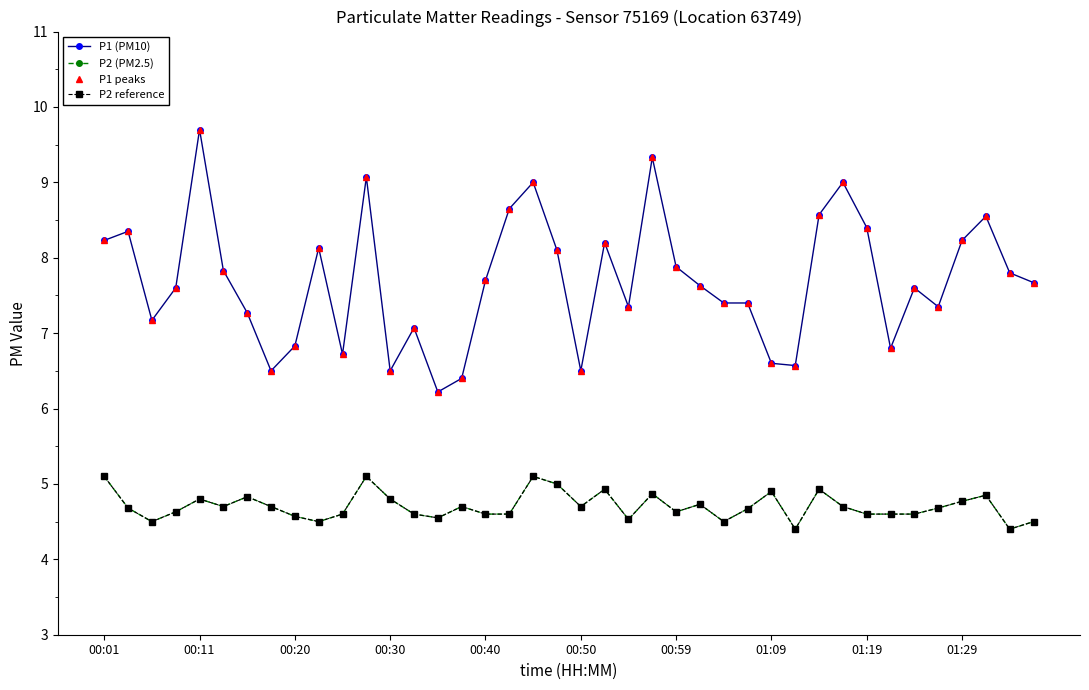

What is the difference between the second highest and second lowest values in the P2 reference series?

0.7